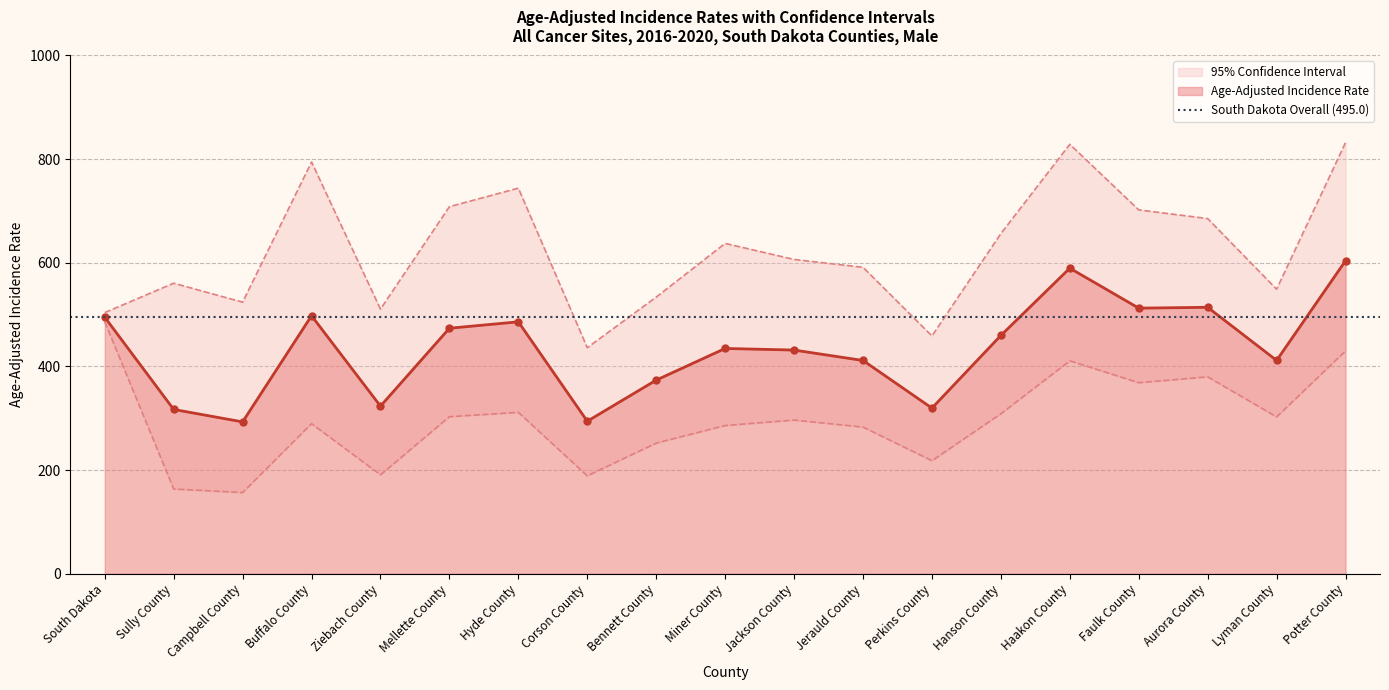

What is the difference between the highest and lowest values at Jerauld County?

308.3